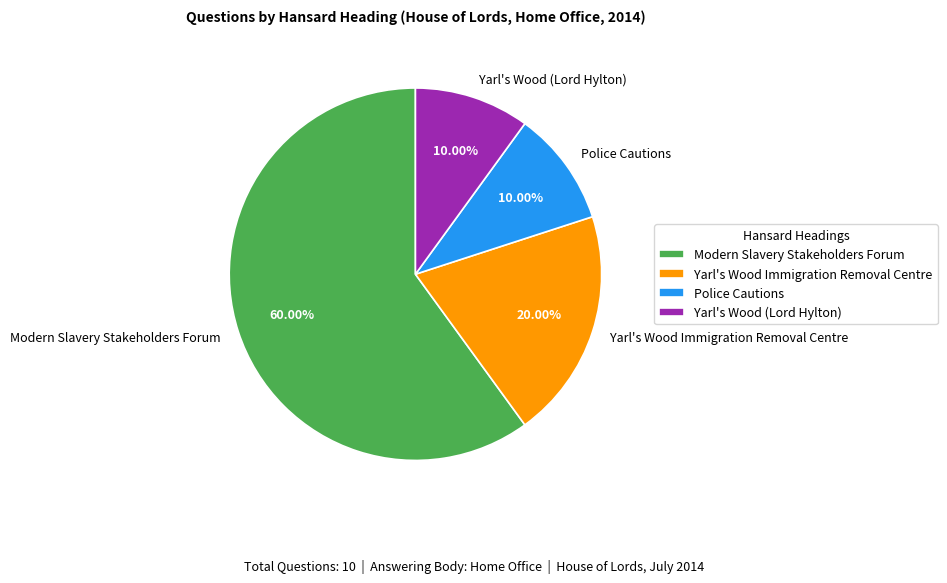

How much of the chart is everything except Yarl's Wood (Lord Hylton)?

90.0%